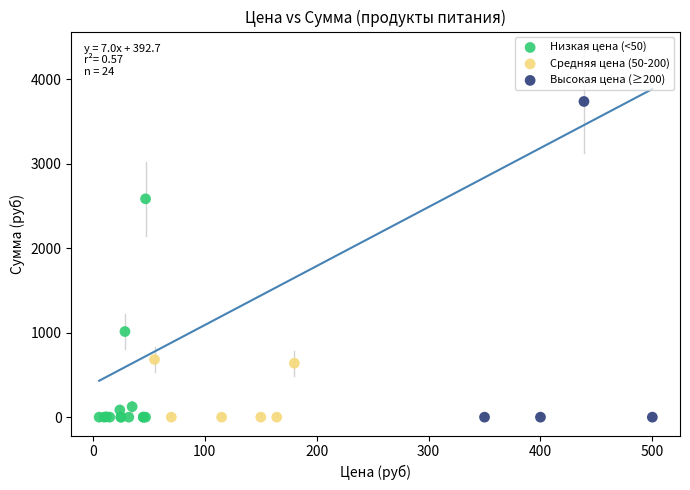

Which series reaches the maximum Y coordinate?

Высокая цена (≥200)